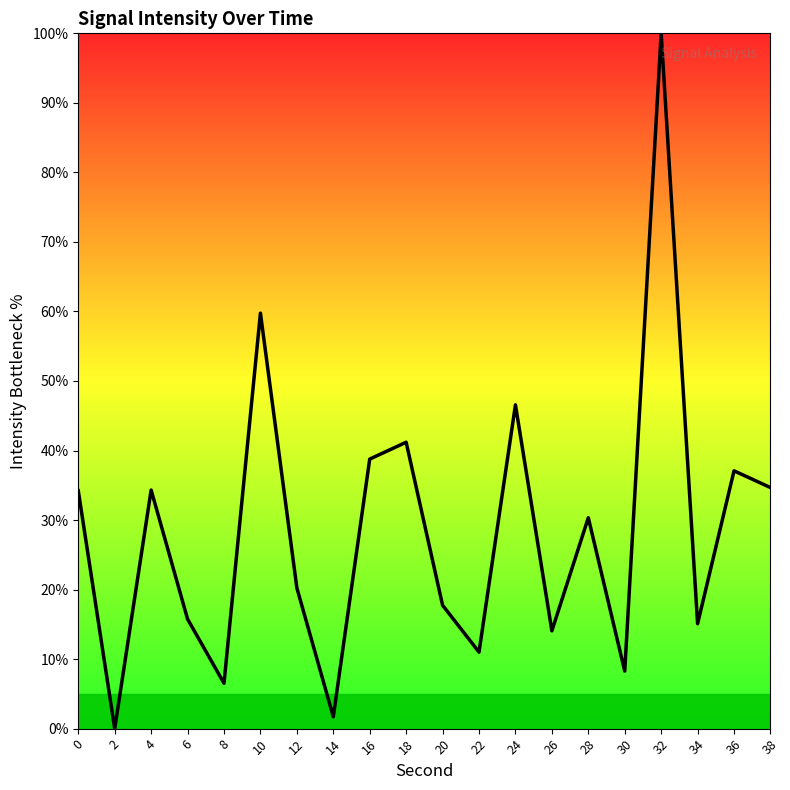

What is the difference between the maximum and minimum values?

100.0